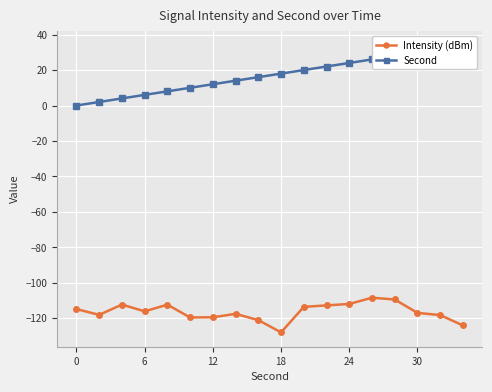

What is the lowest value of the Intensity (dBm) series?

-128.0